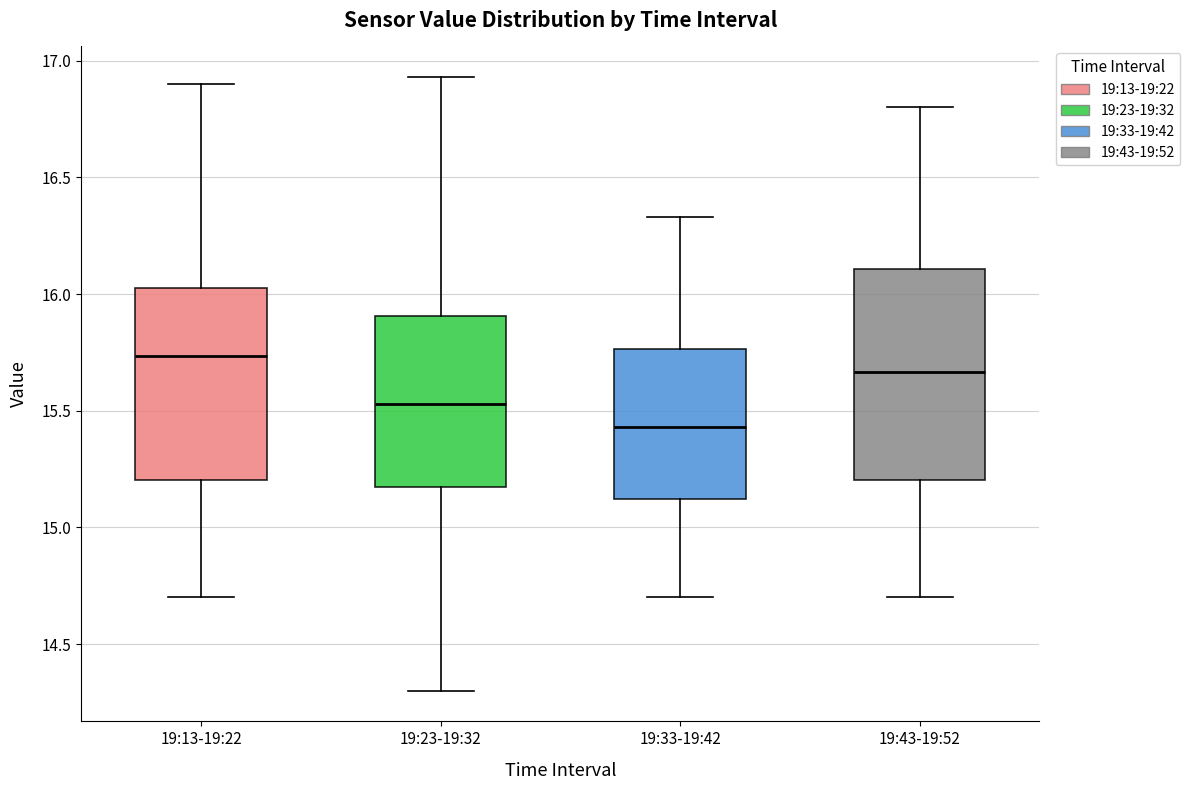

Where does the lower whisker of the box for 19:33-19:42 end on the y-axis? The values are not printed on the chart, so give them approximately, as read against the axis.

14.70